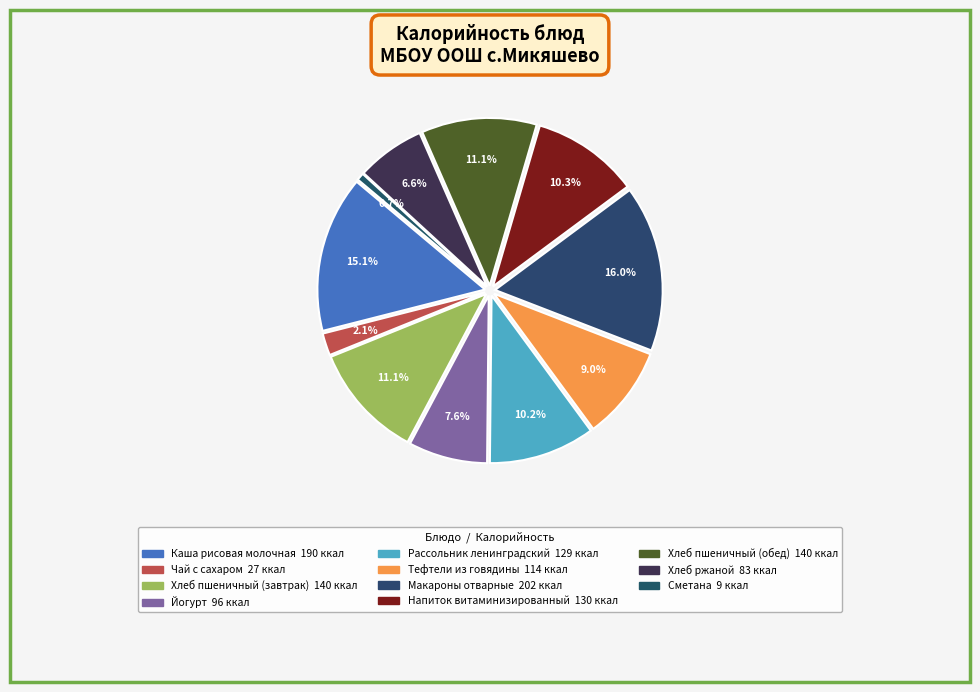

Rank the categories by value from highest to lowest.

Макароны отварные, Каша рисовая молочная, Хлеб пшеничный (завтрак), Хлеб пшеничный (обед), Напиток витаминизированный, Рассольник ленинградский, Тефтели из говядины, Йогурт, Хлеб ржаной, Чай с сахаром, Сметана